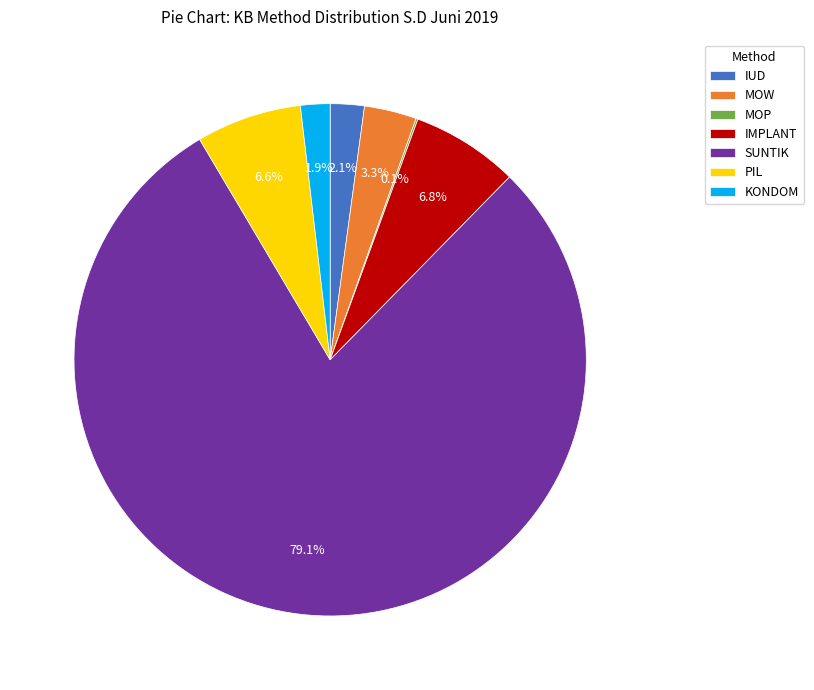

Which has a higher value, SUNTIK or KONDOM?

SUNTIK